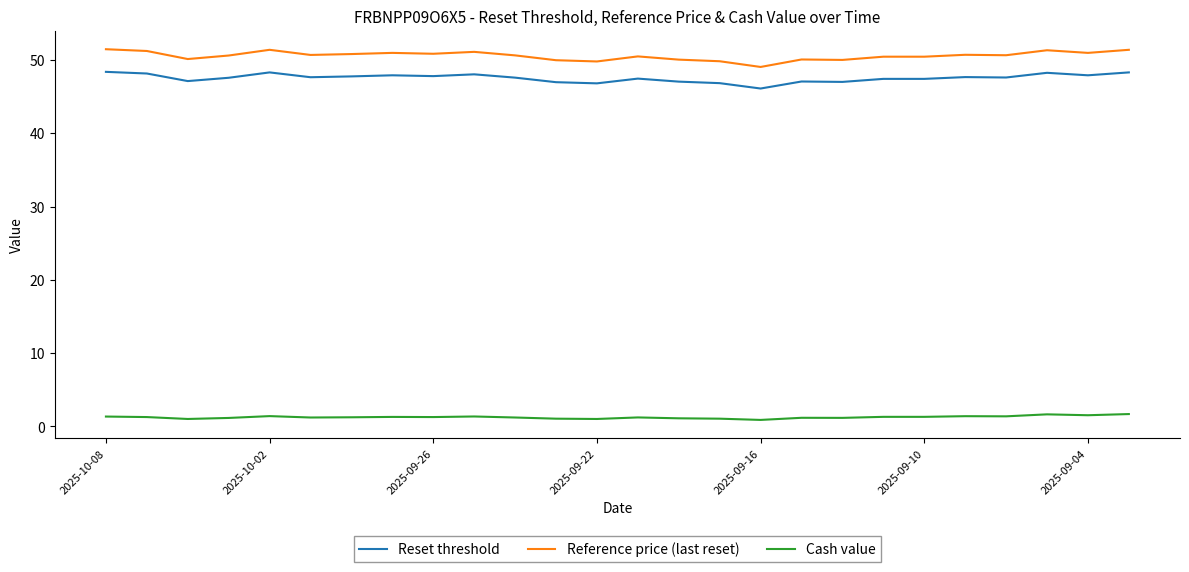

Which series has the widest spread of values?

Reference price (last reset)